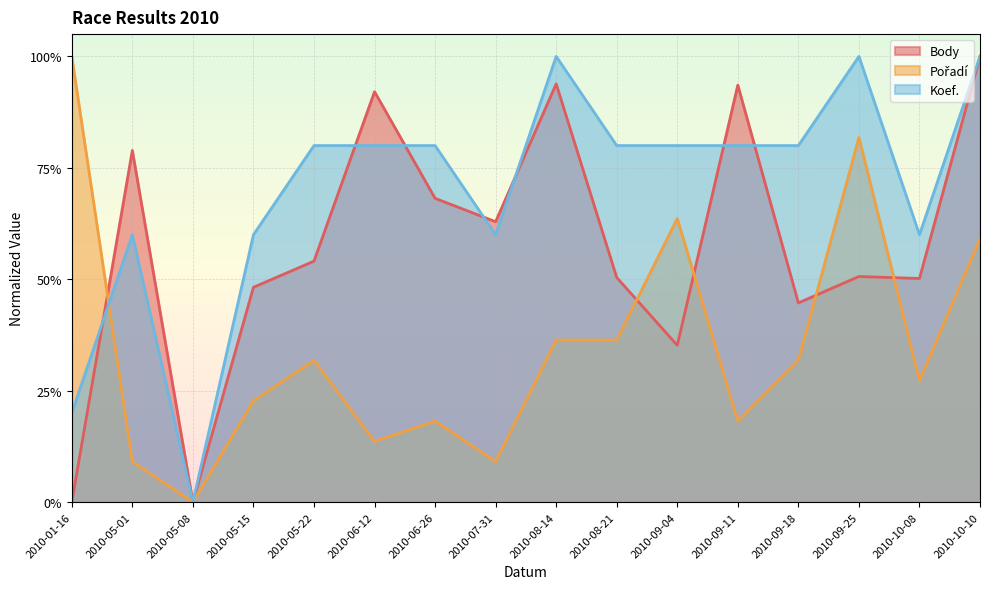

What are all the series names shown in the legend?

Body, Pořadí, Koef.